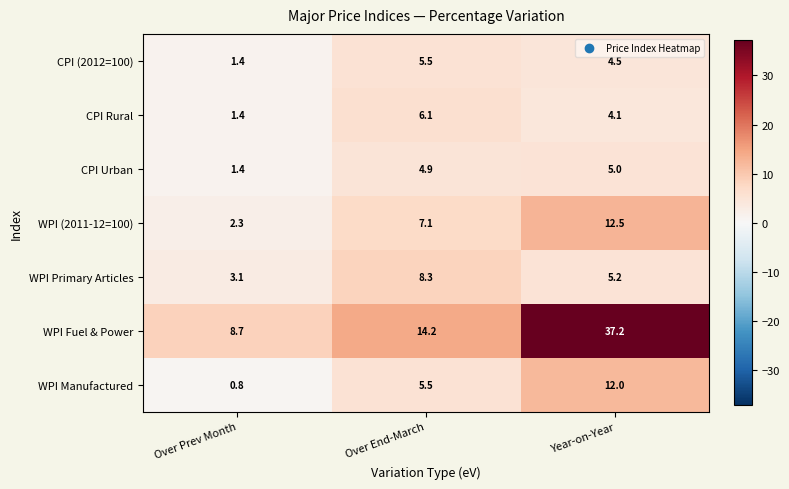

Reading left to right, what are all the values shown in this chart?

CPI (2012=100): Over Prev Month=1.4	Over End-March=5.5	Year-on-Year=4.5
CPI Rural: Over Prev Month=1.4	Over End-March=6.1	Year-on-Year=4.1
CPI Urban: Over Prev Month=1.4	Over End-March=4.9	Year-on-Year=5.0
WPI (2011-12=100): Over Prev Month=2.3	Over End-March=7.1	Year-on-Year=12.5
WPI Primary Articles: Over Prev Month=3.1	Over End-March=8.3	Year-on-Year=5.2
WPI Fuel & Power: Over Prev Month=8.7	Over End-March=14.2	Year-on-Year=37.2
WPI Manufactured: Over Prev Month=0.8	Over End-March=5.5	Year-on-Year=12.0